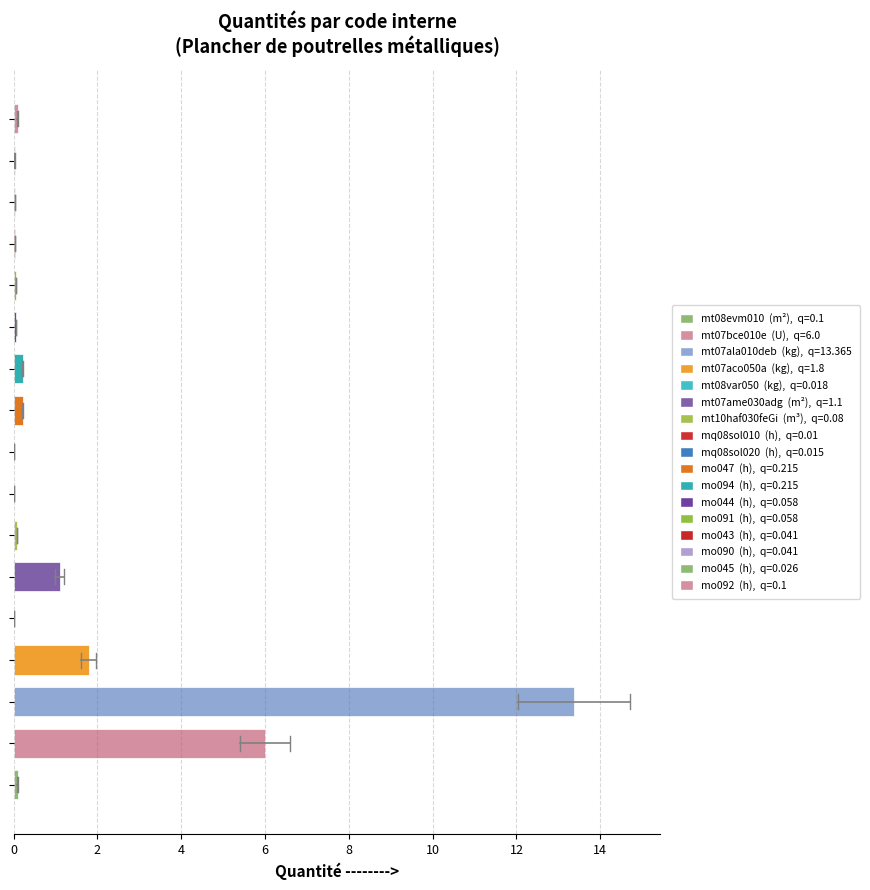

What is the sum of all values?

23.2